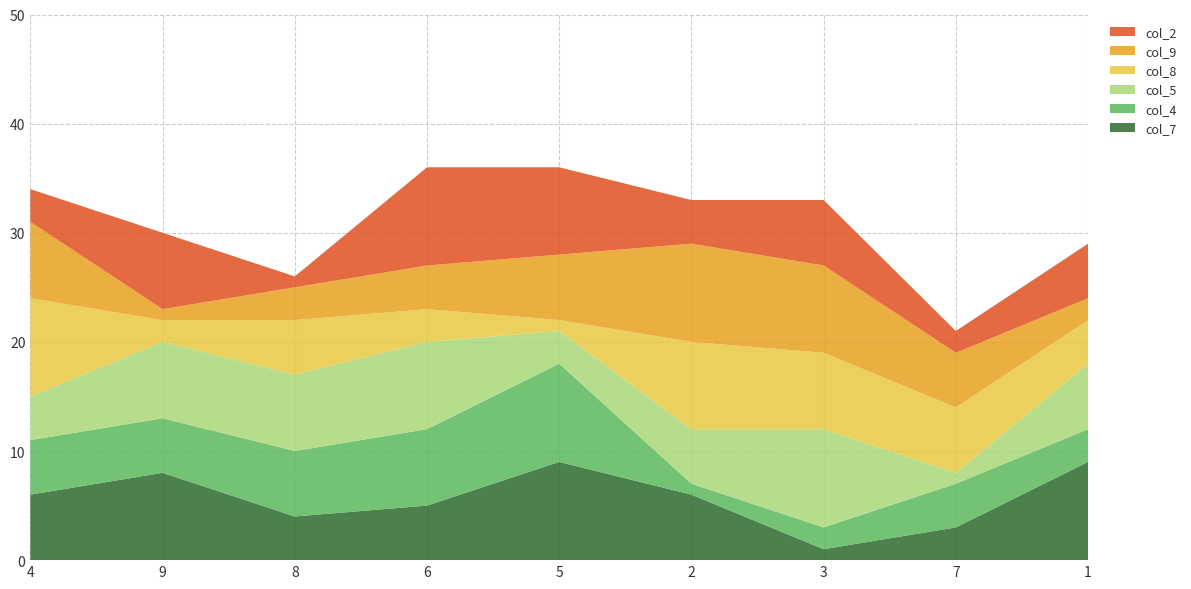

Reading right to left, transcribe all the data shown in this chart.

col_7: 1=9	7=3	3=1	2=6	5=9	6=5	8=4	9=8	4=6
col_4: 1=3	7=4	3=2	2=1	5=9	6=7	8=6	9=5	4=5
col_5: 1=6	7=1	3=9	2=5	5=3	6=8	8=7	9=7	4=4
col_8: 1=4	7=6	3=7	2=8	5=1	6=3	8=5	9=2	4=9
col_9: 1=2	7=5	3=8	2=9	5=6	6=4	8=3	9=1	4=7
col_2: 1=5	7=2	3=6	2=4	5=8	6=9	8=1	9=7	4=3